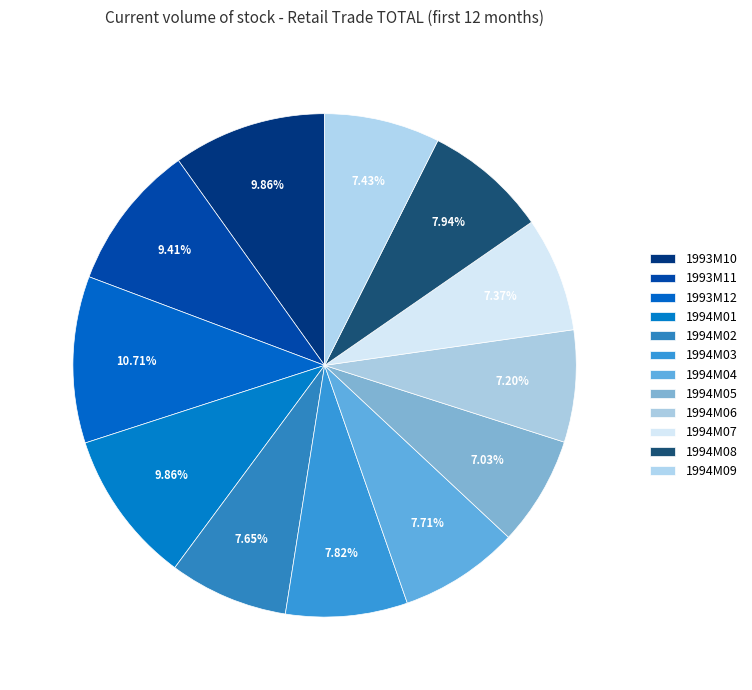

How many segments does this pie chart have?

12